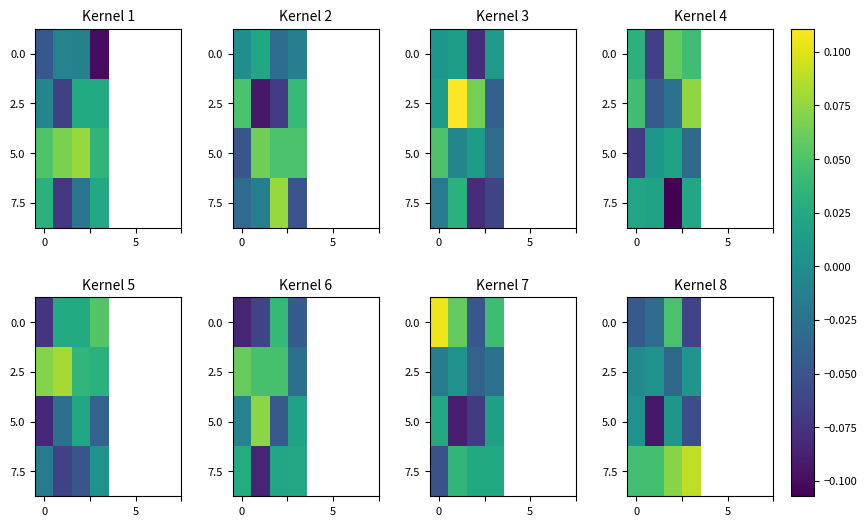

How many positive values does the 5.0 series have?

2